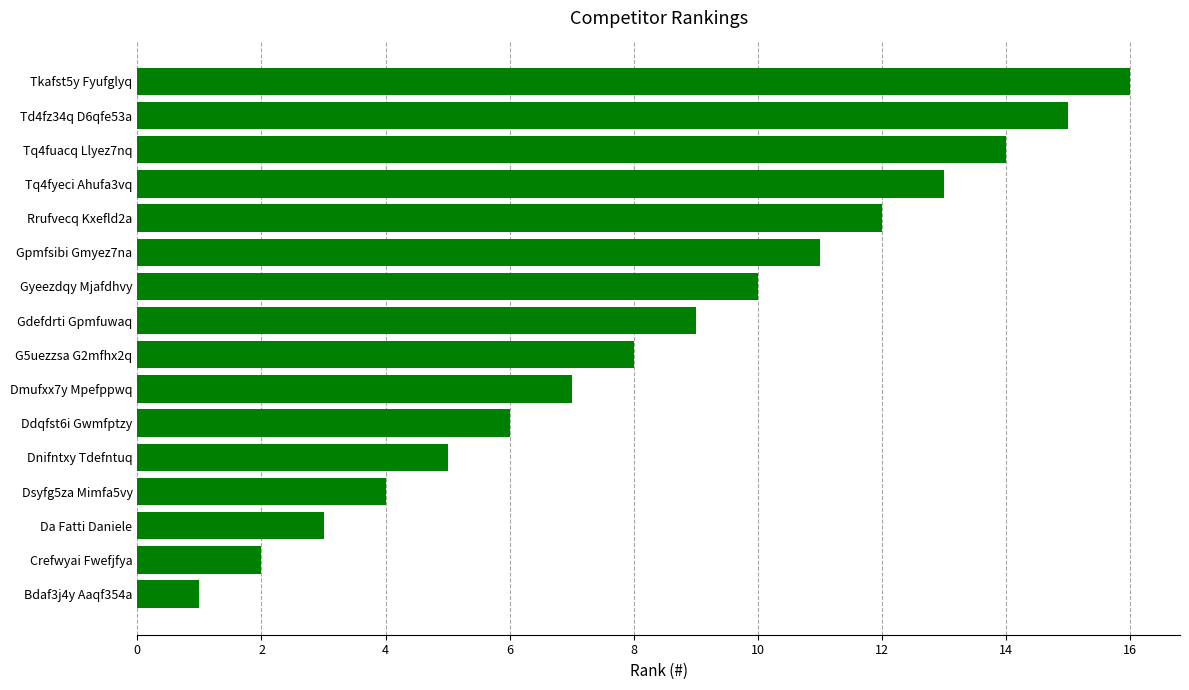

Which category has the highest value across all series?

Tkafst5y Fyufglyq